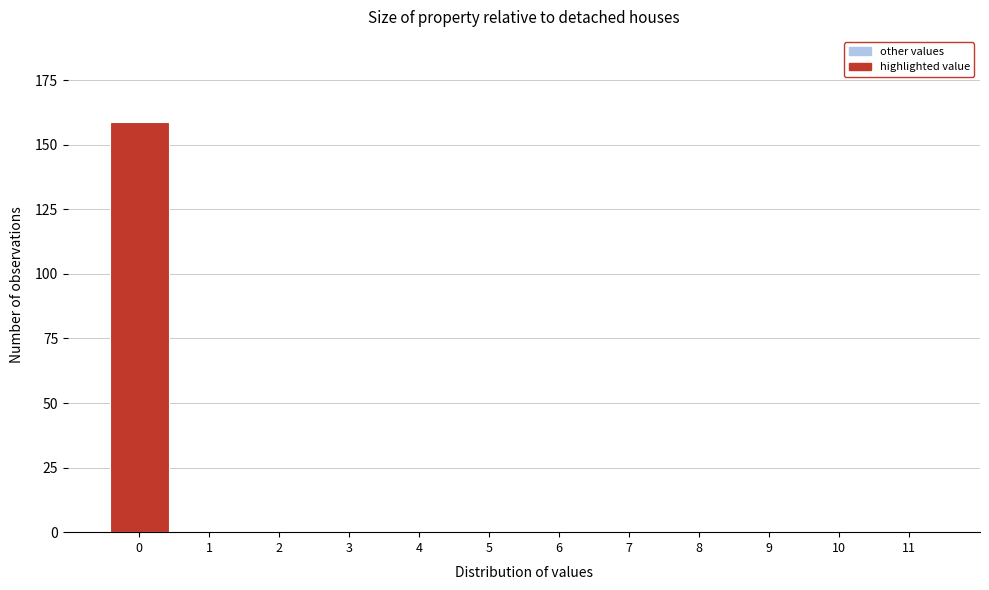

Reading right to left, what are all the values shown in this chart?

11=0	10=0	9=0	8=0	7=0	6=0	5=0	4=0	3=0	2=0	1=0	0=159